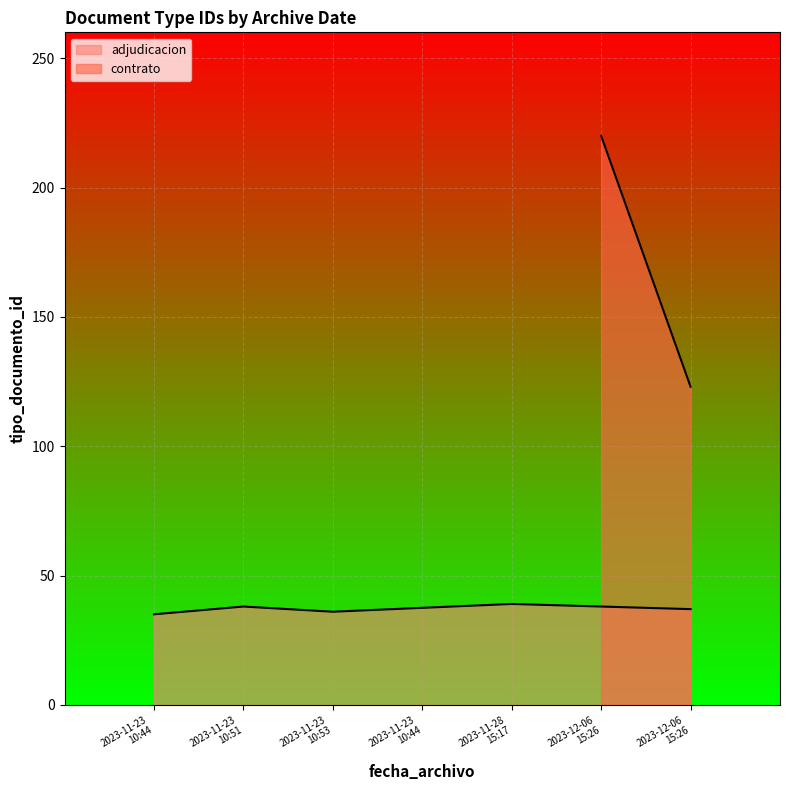

What is the sum of the values at 2023-11-28 15:17 and 2023-11-23 10:44?

74